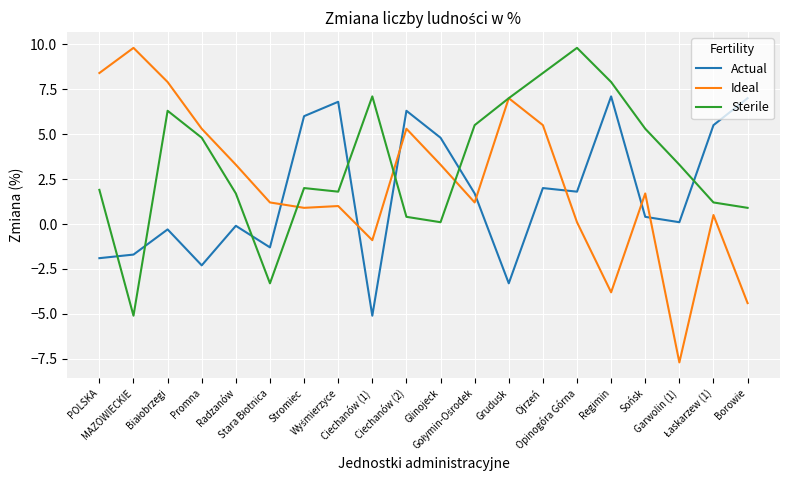

At which label does Ideal first exceed 1?

POLSKA